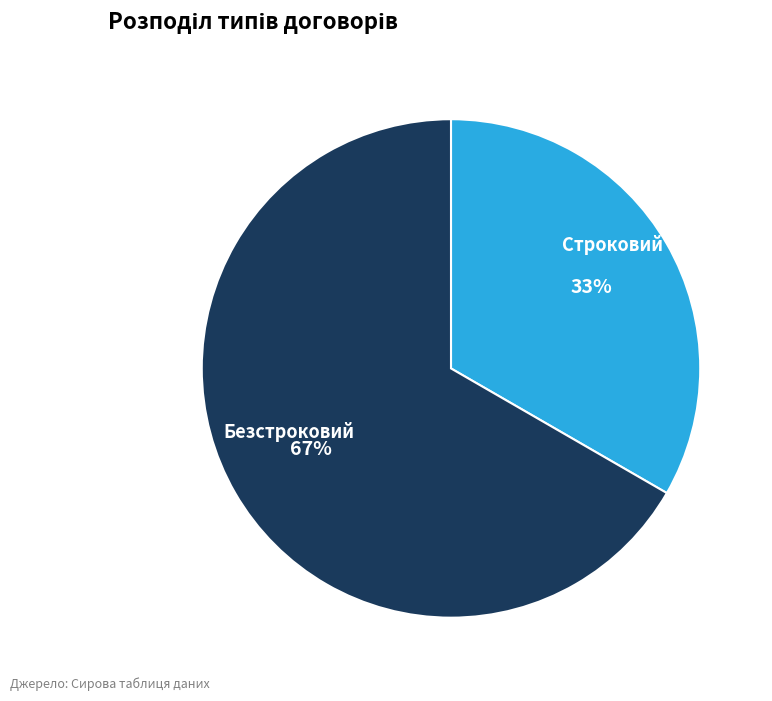

How many segments does this pie chart have?

2